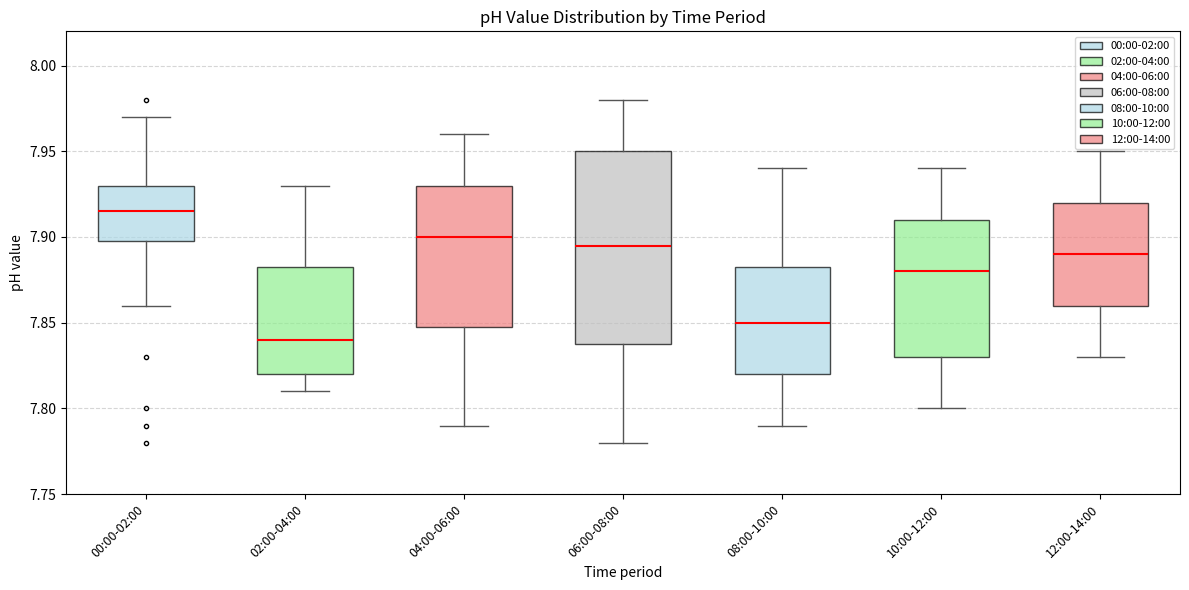

Where does the lower whisker of the box for 04:00-06:00 end on the y-axis? The values are not printed on the chart, so give them approximately, as read against the axis.

7.790